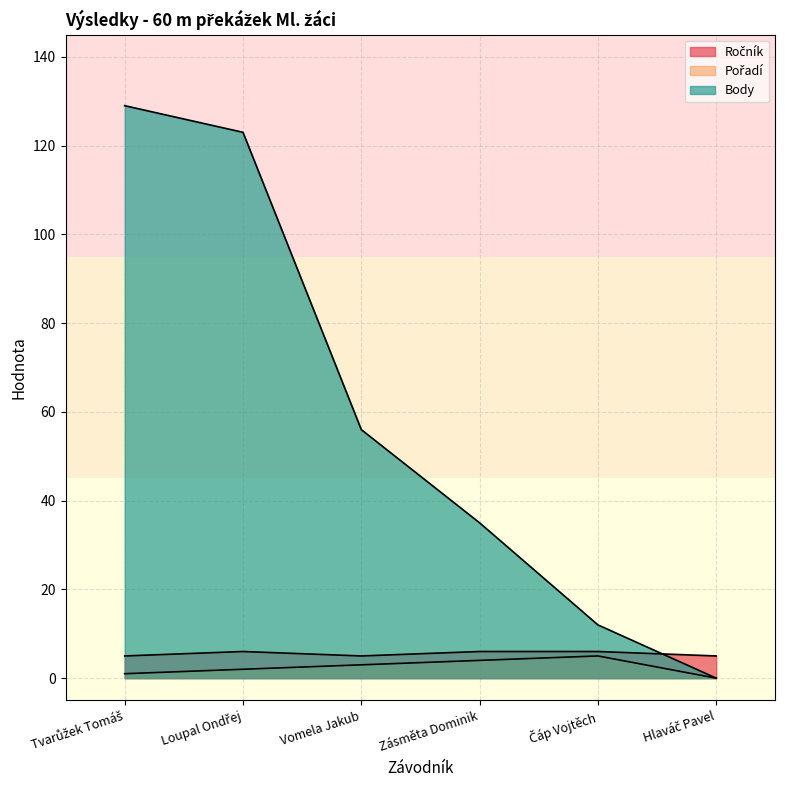

How many times do Body and Ročník cross each other?

1